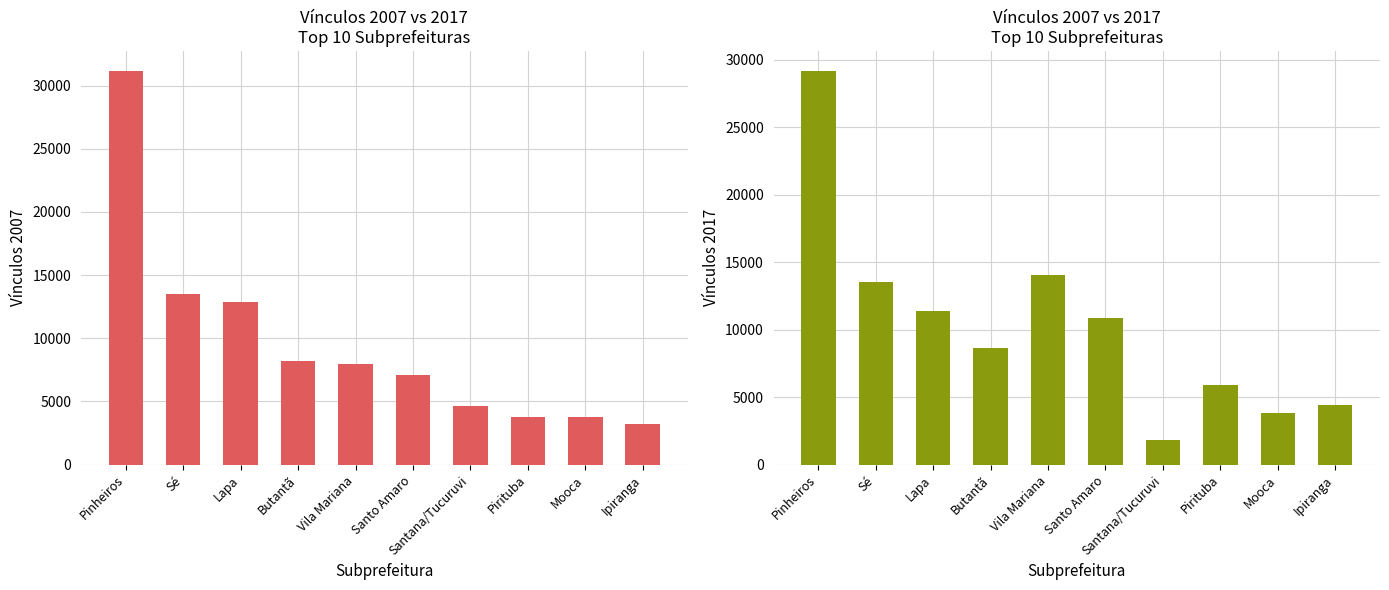

Between Sé and Santo Amaro, which is larger?

Sé